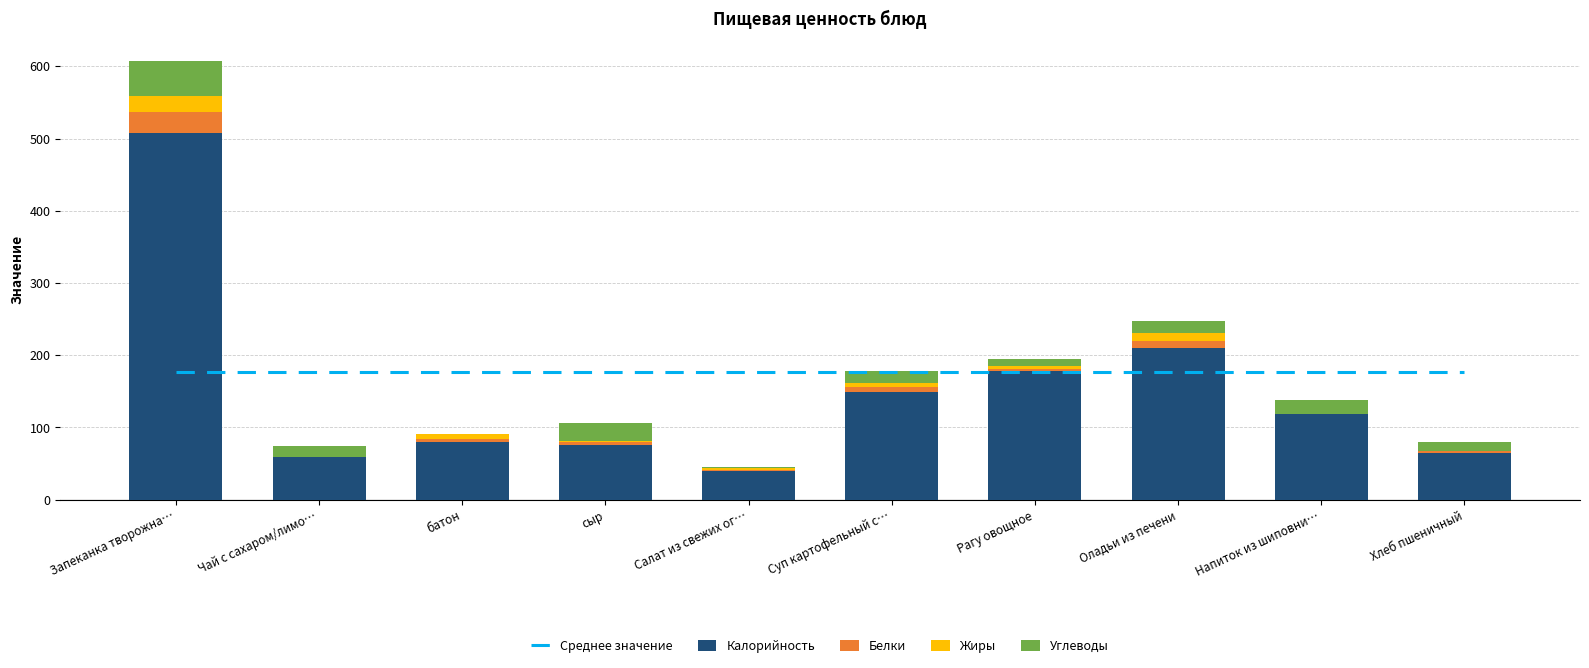

True or false: Среднее значение has a value of 249.1 at Хлеб пшеничный.

False